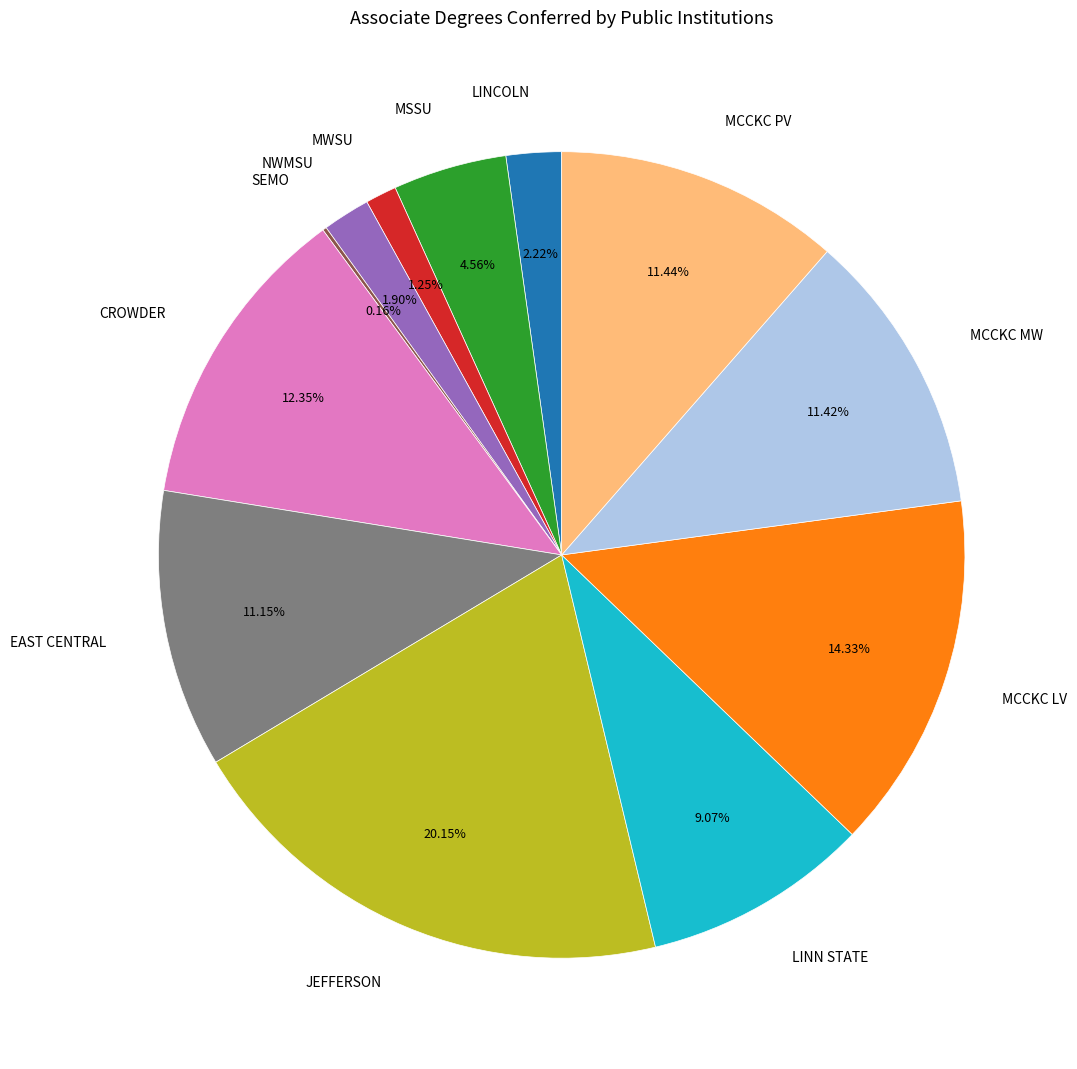

Which category has the biggest portion of the pie?

JEFFERSON